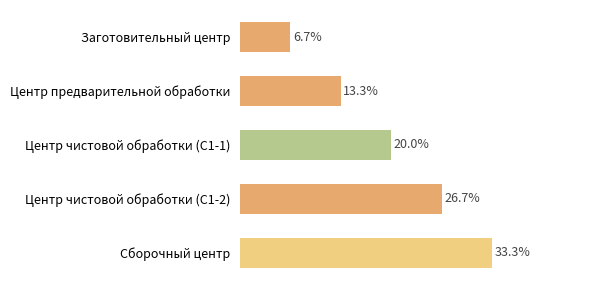

Are the bars horizontal?

Yes